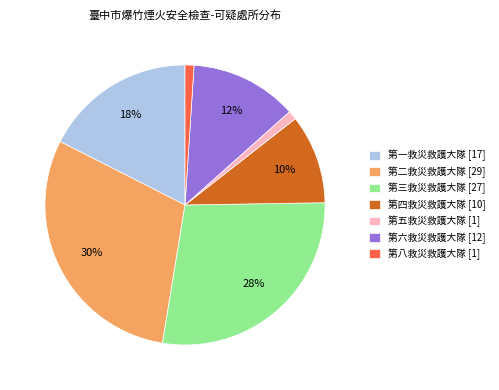

To the nearest percent, what portion does 第一救災救護大隊 represent?

18%